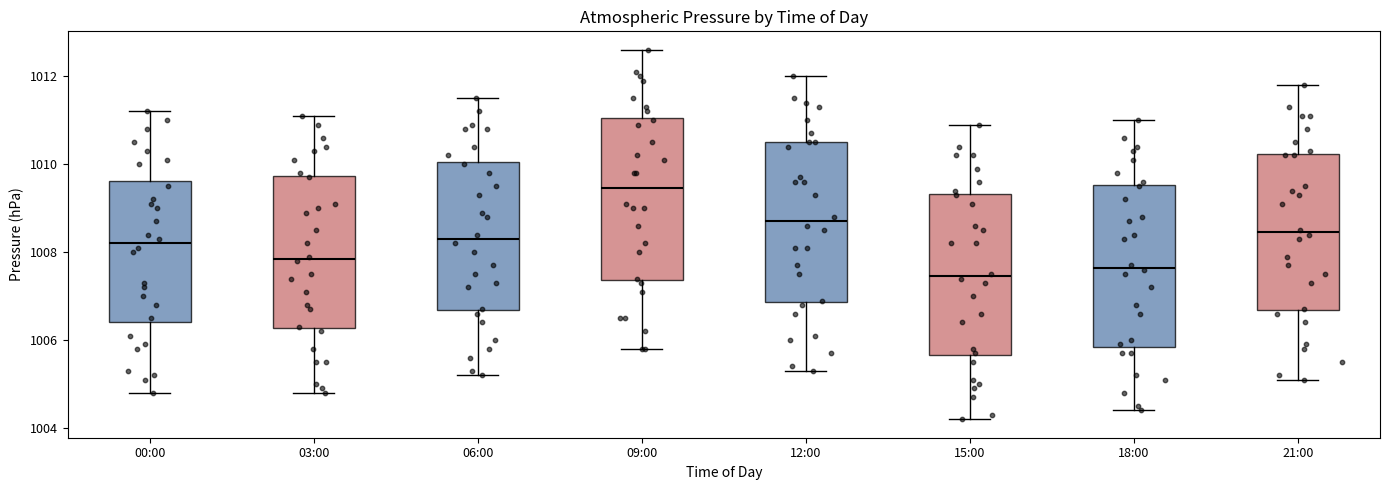

Where does the median line of the box for 18:00 sit on the y-axis? The values are not printed on the chart, so give them approximately, as read against the axis.

1007.6